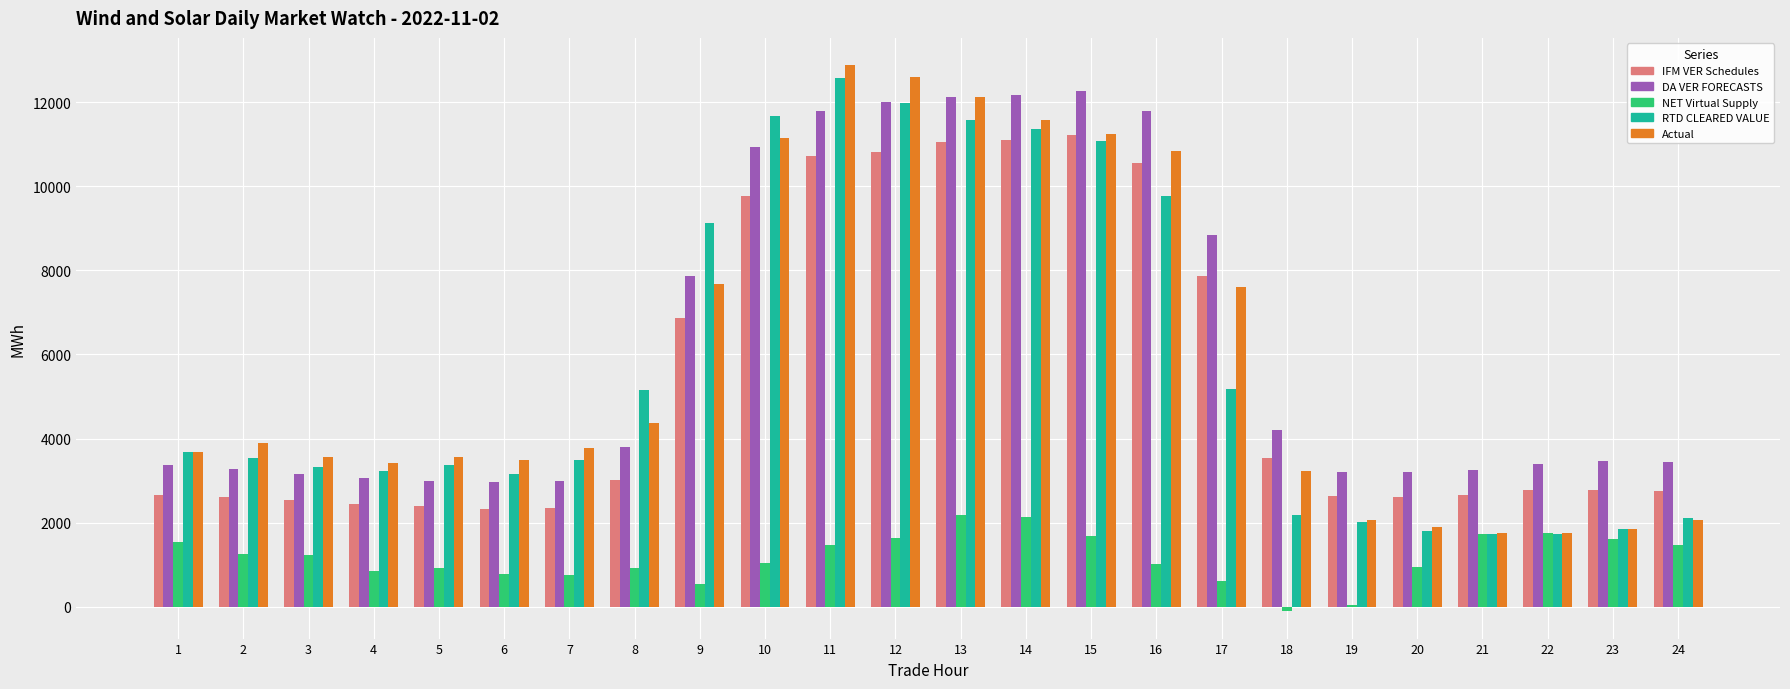

The value of DA VER FORECASTS at 10 is 10949.6. True or false?

True